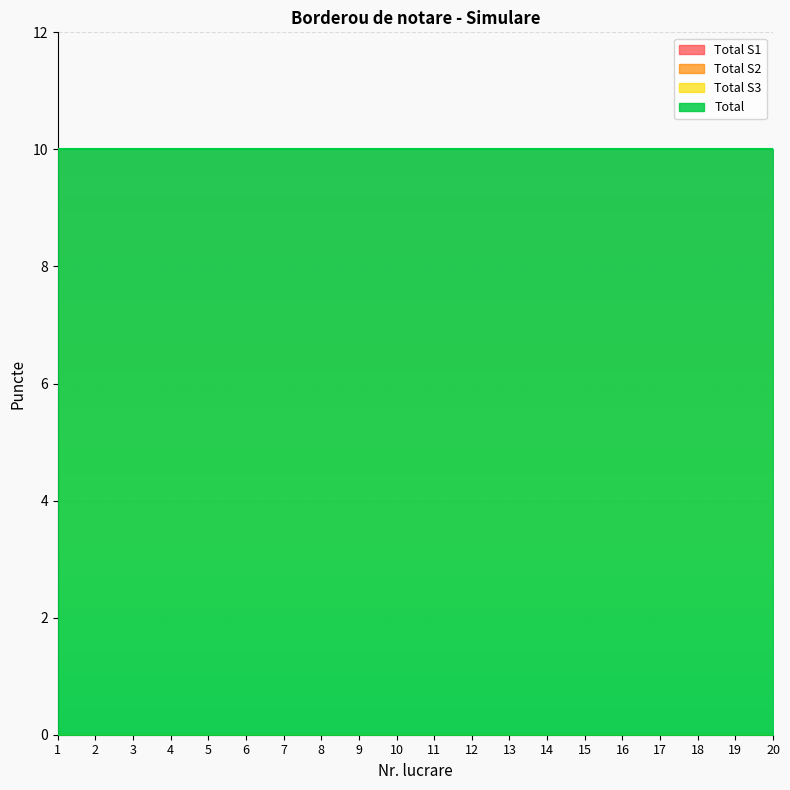

True or false: Total S1 and Total S3 cross at least once.

False